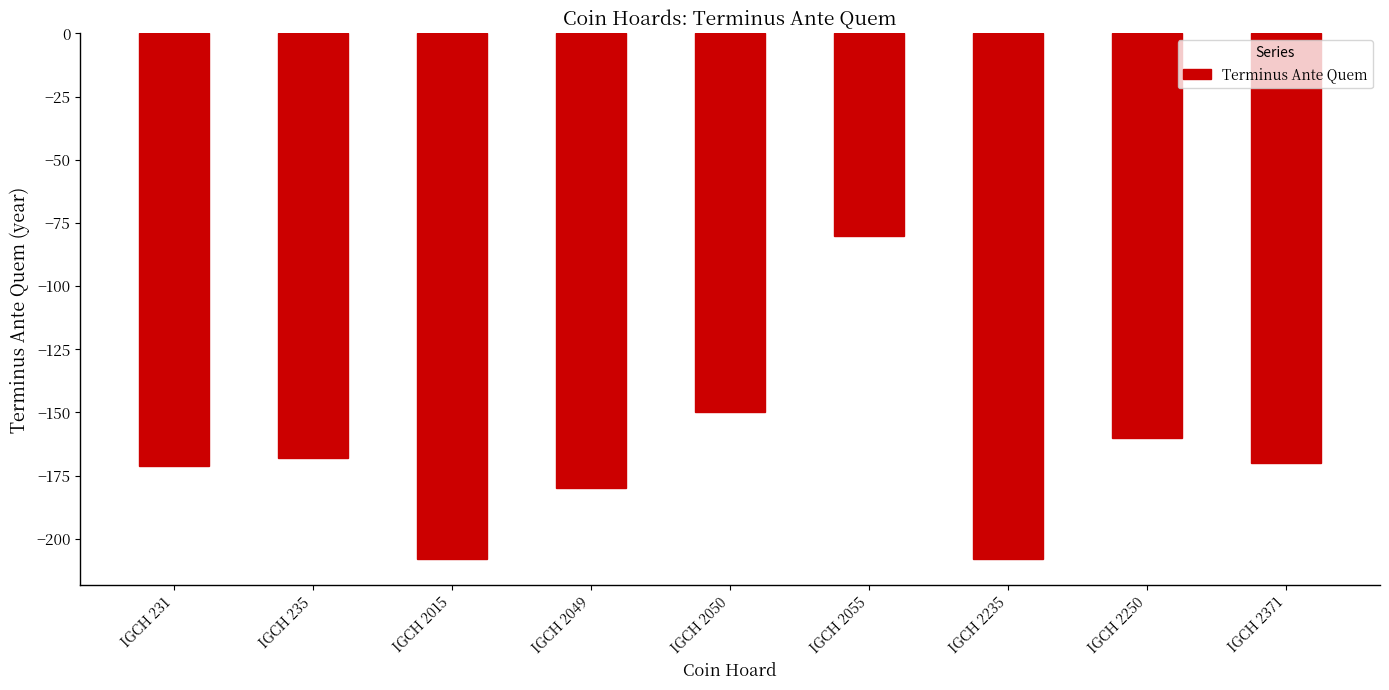

Reading left to right, transcribe all the data shown in this chart.

-171	-168	-208	-180	-150	-80	-208	-160	-170